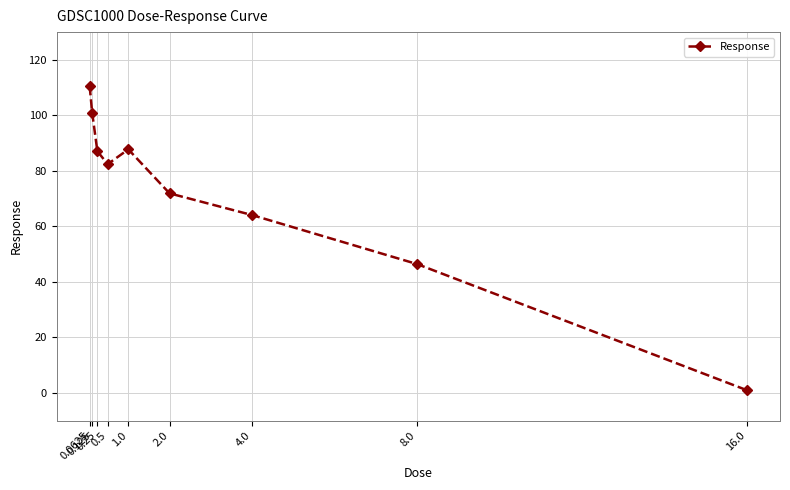

What value does the data have at 16.0?

0.9